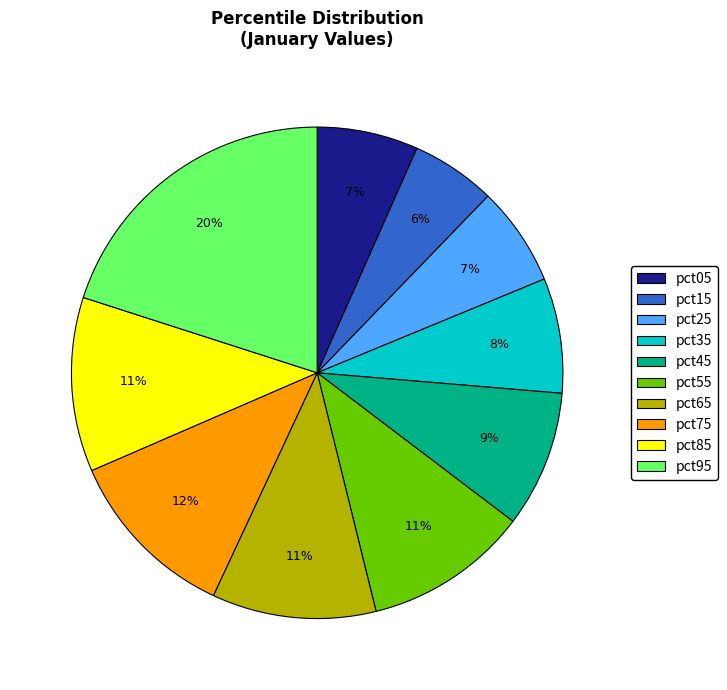

True or false: pct85 accounts for 11% of the total.

True